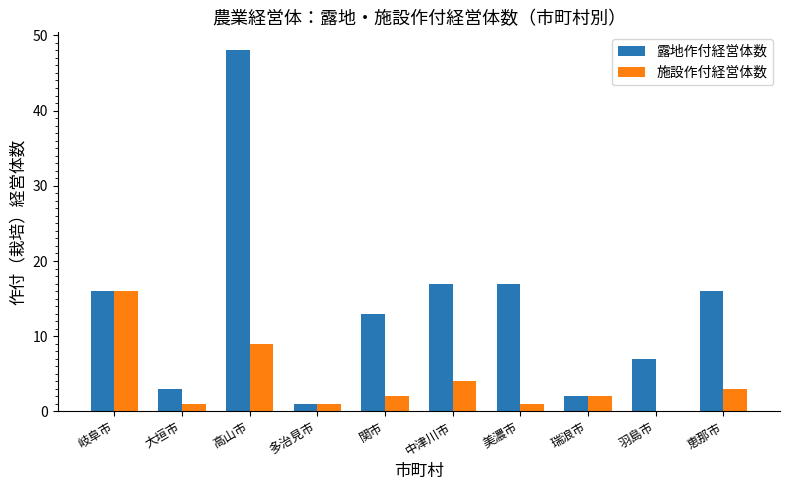

Which category has the highest value across all series?

高山市